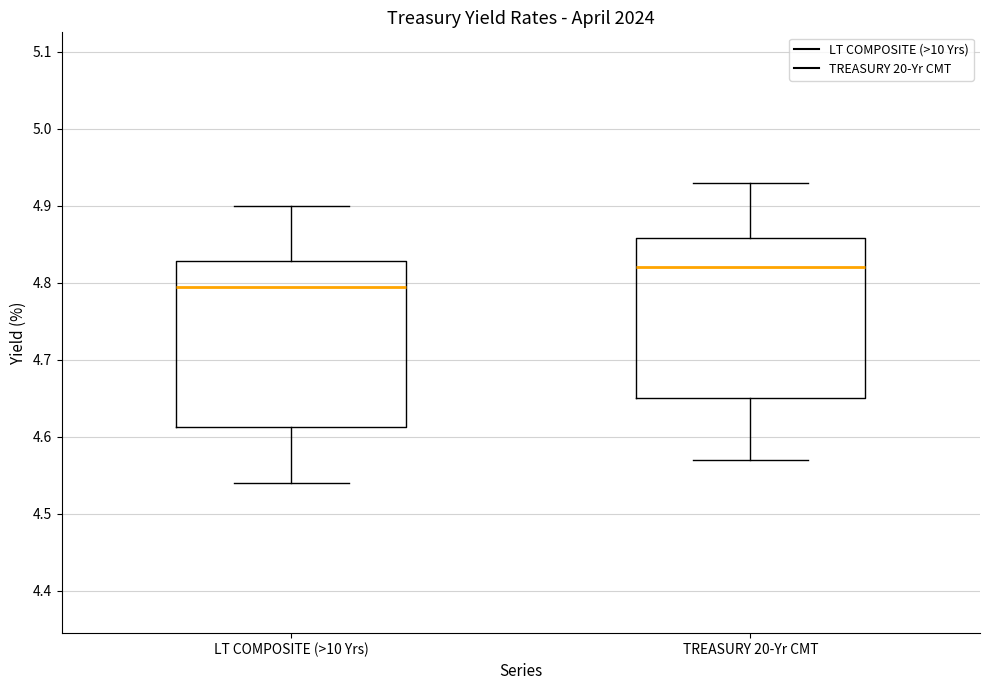

Which box has the highest median line?

TREASURY 20-Yr CMT